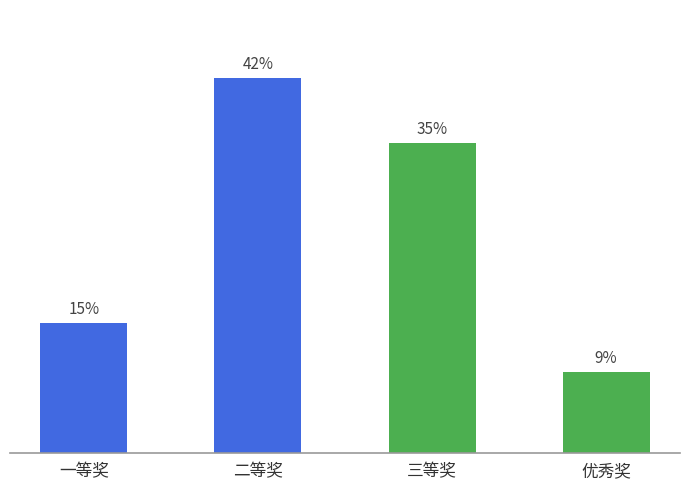

Are the bars horizontal?

No